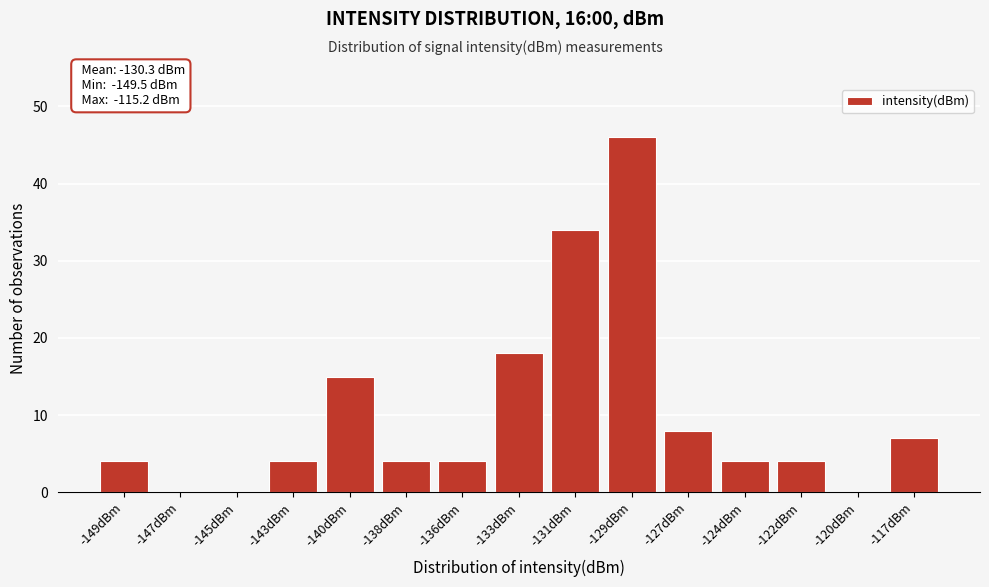

Reading left to right, transcribe all the data shown in this chart.

-149dBm=4	-147dBm=0	-145dBm=0	-143dBm=4	-140dBm=15	-138dBm=4	-136dBm=4	-133dBm=18	-131dBm=34	-129dBm=46	-127dBm=8	-124dBm=4	-122dBm=4	-120dBm=0	-117dBm=7